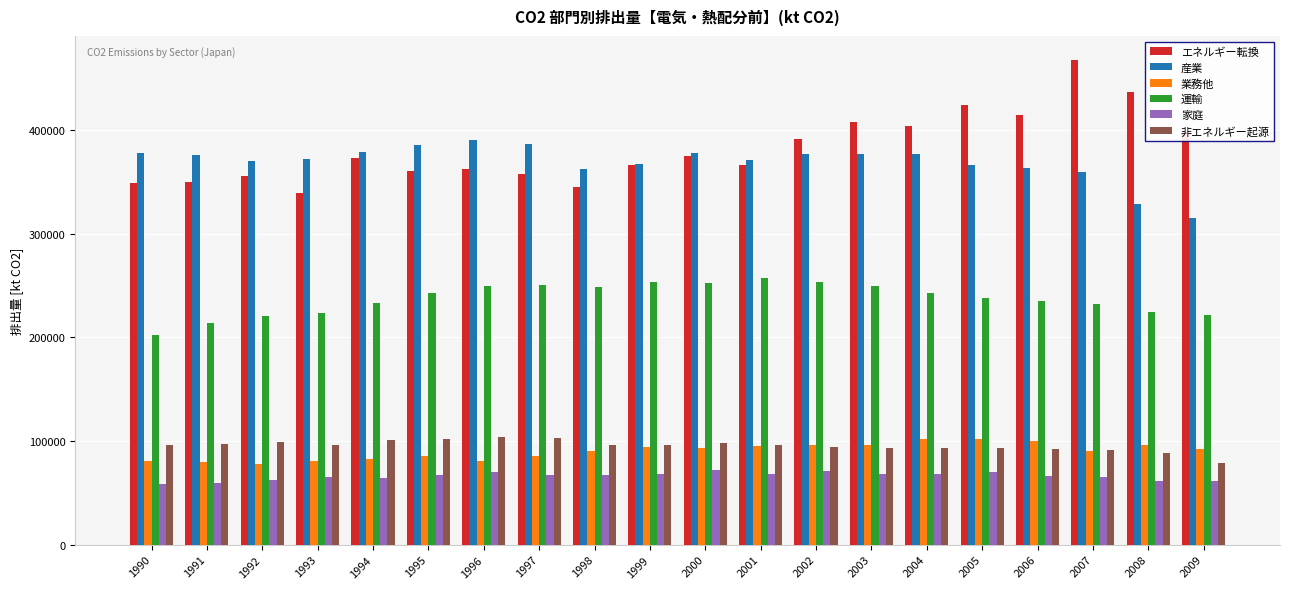

Between 1992 and 2007, which series saw the biggest shift?

エネルギー転換